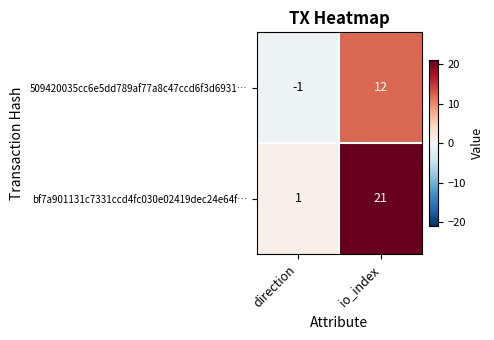

Which series has the largest range (max minus min)?

bf7a901131c7331ccd4fc030e02419dec24e64f…